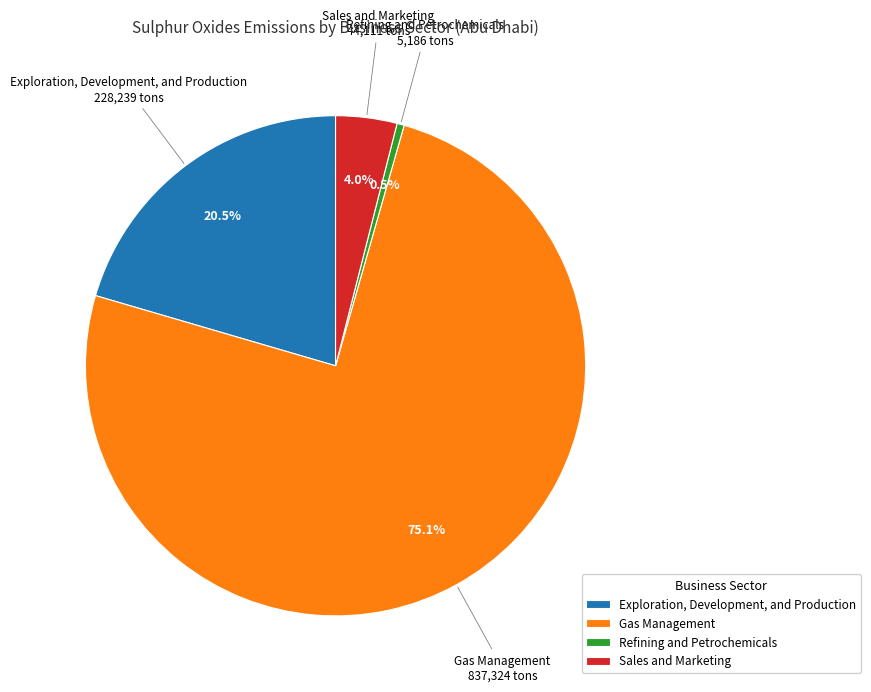

What is the majority slice?

Gas Management